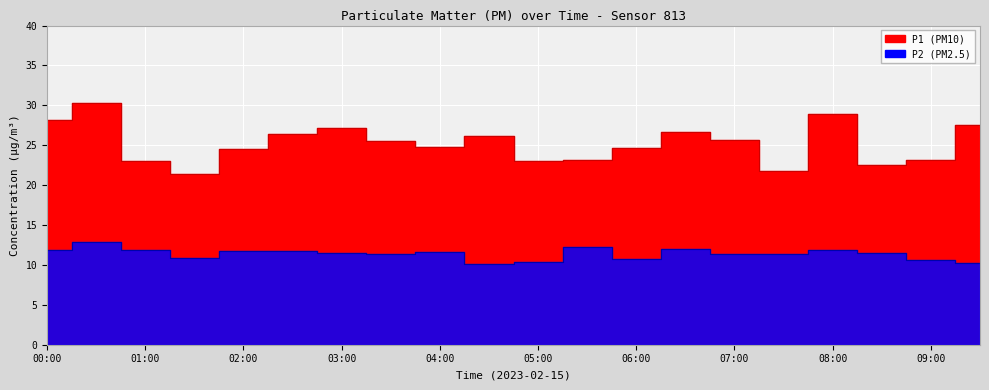

What is the approximate value of P1 at 06:30?

26.6